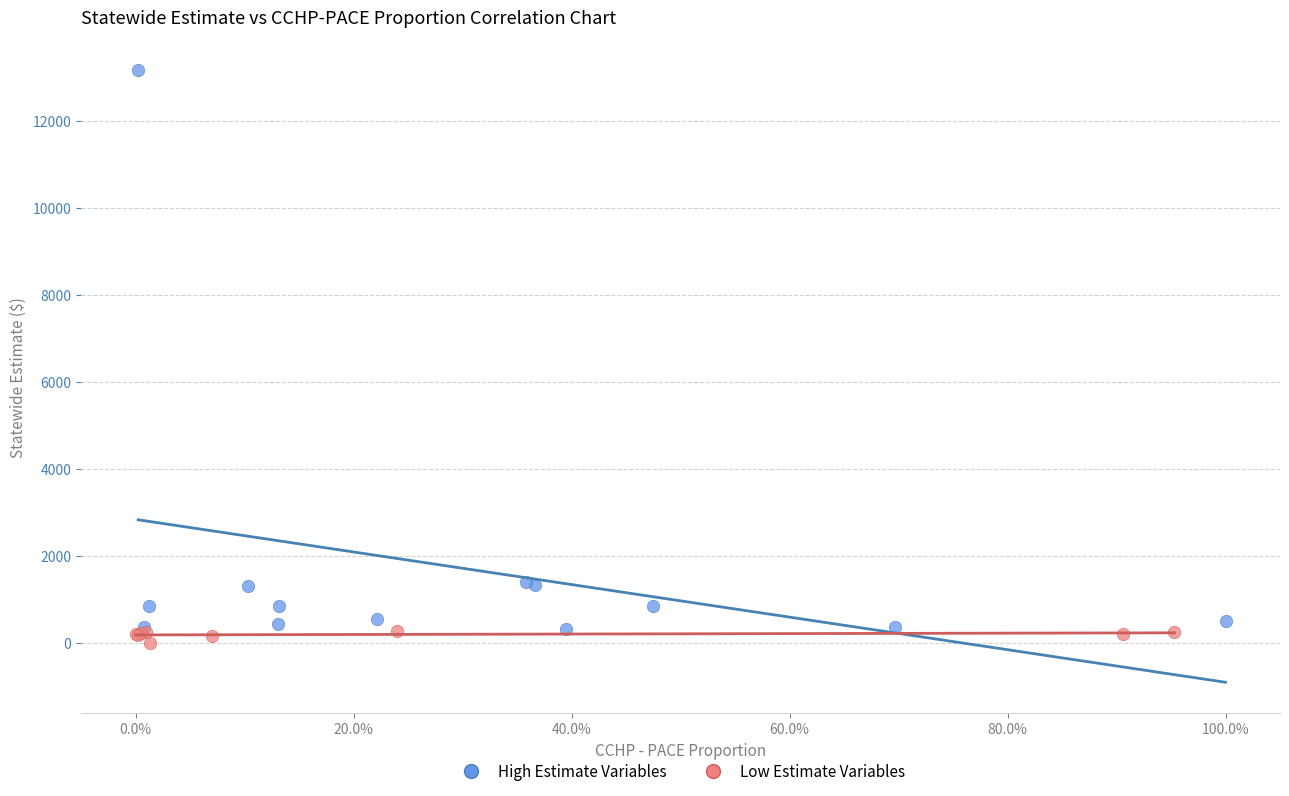

Which series contains the highest Y value?

High Estimate Variables